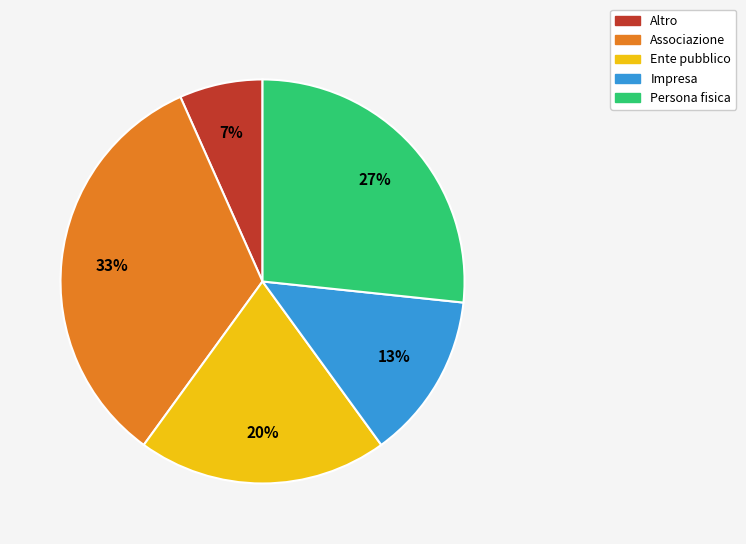

Rank the categories by value from lowest to highest.

Altro, Impresa, Ente pubblico, Persona fisica, Associazione